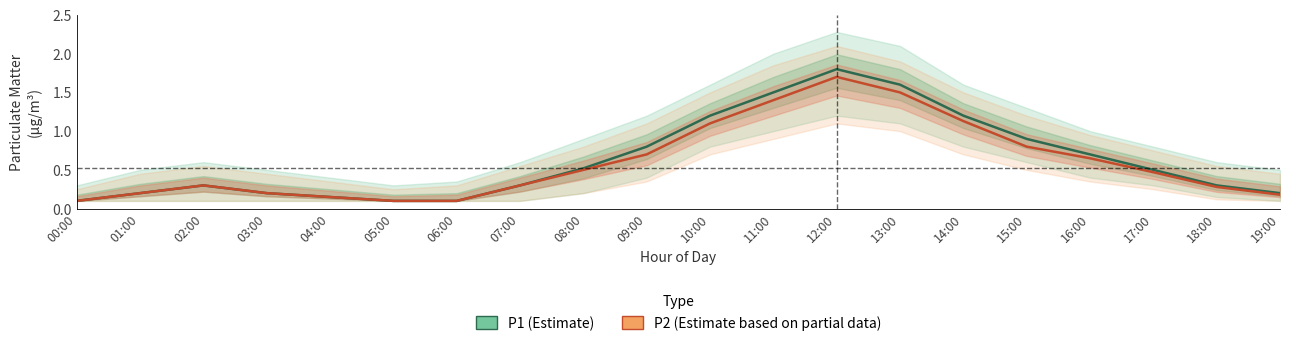

What is the sum of all P2 (Estimate based on partial data) values?

11.9